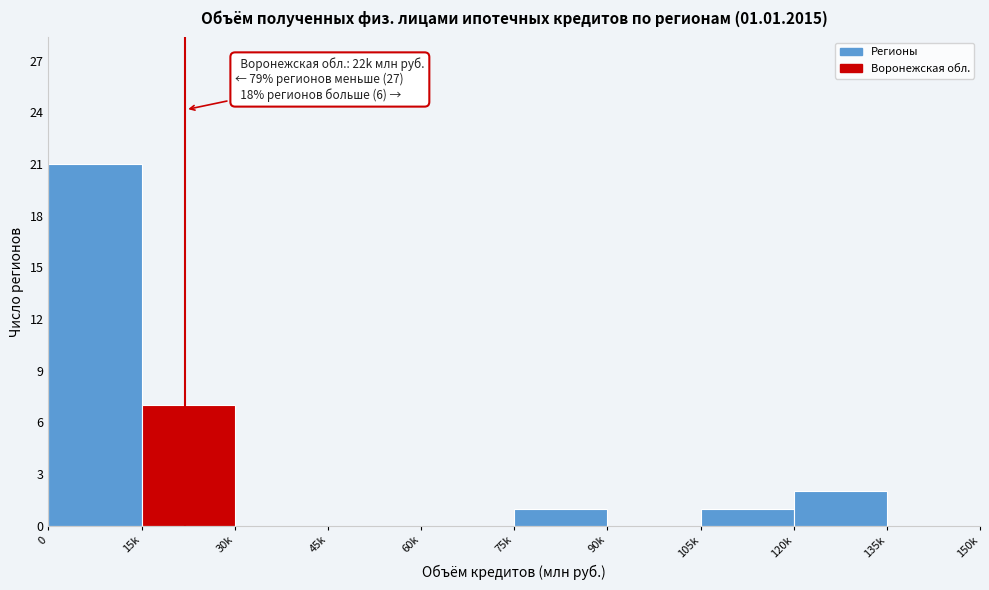

Reading left to right, what are all the values shown in this chart?

0=21	15k=7	30k=0	45k=0	60k=0	75k=1	90k=0	105k=1	120k=2	135k=0